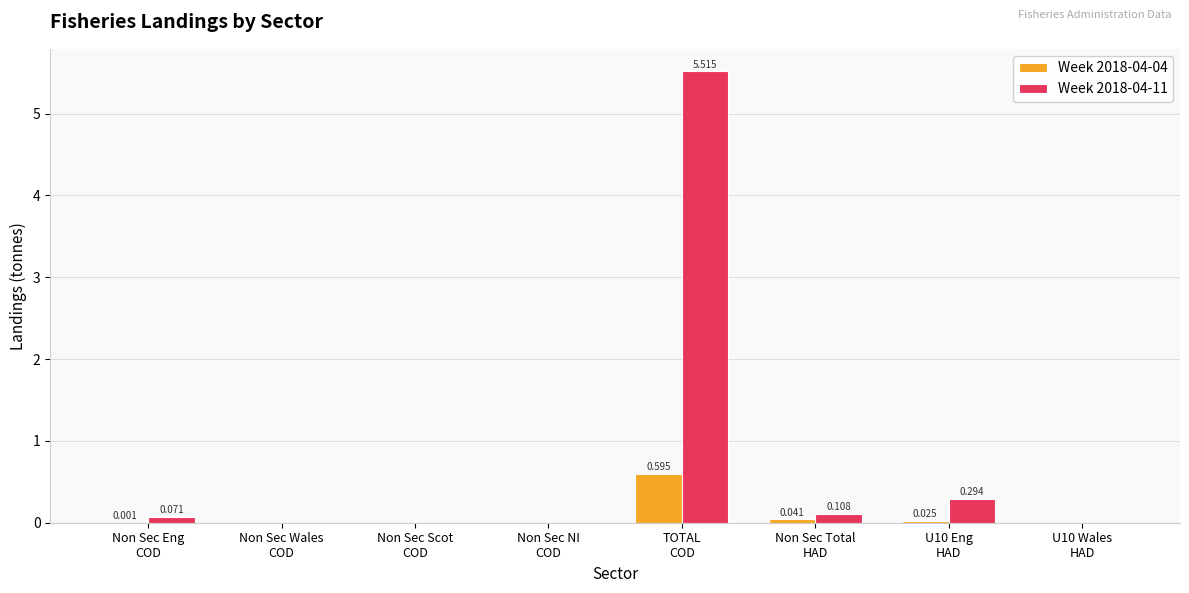

Is it true that Week 2018-04-04 equals 0.9 at TOTAL
COD?

False